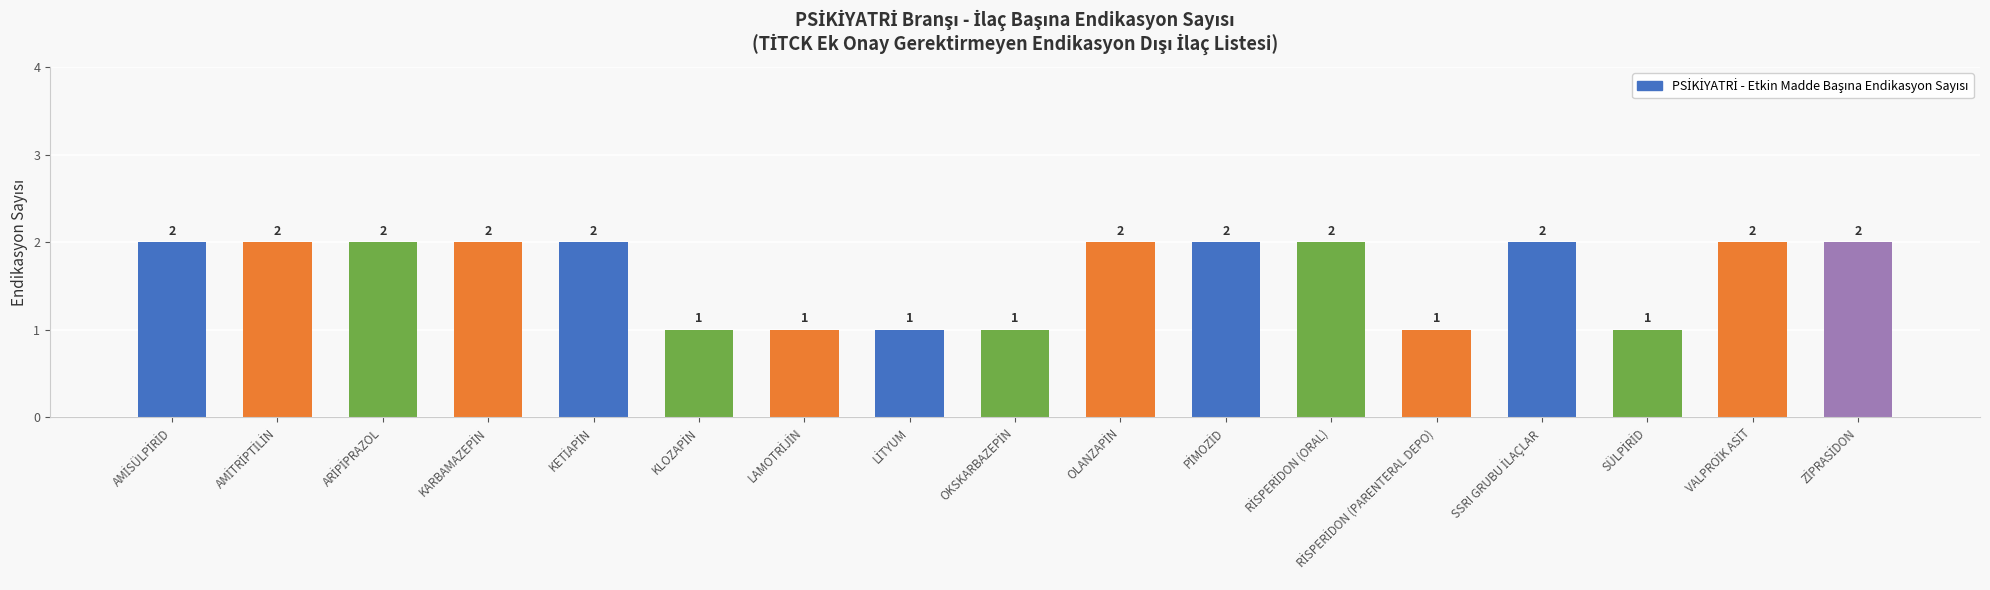

What is the sum of all values?

28